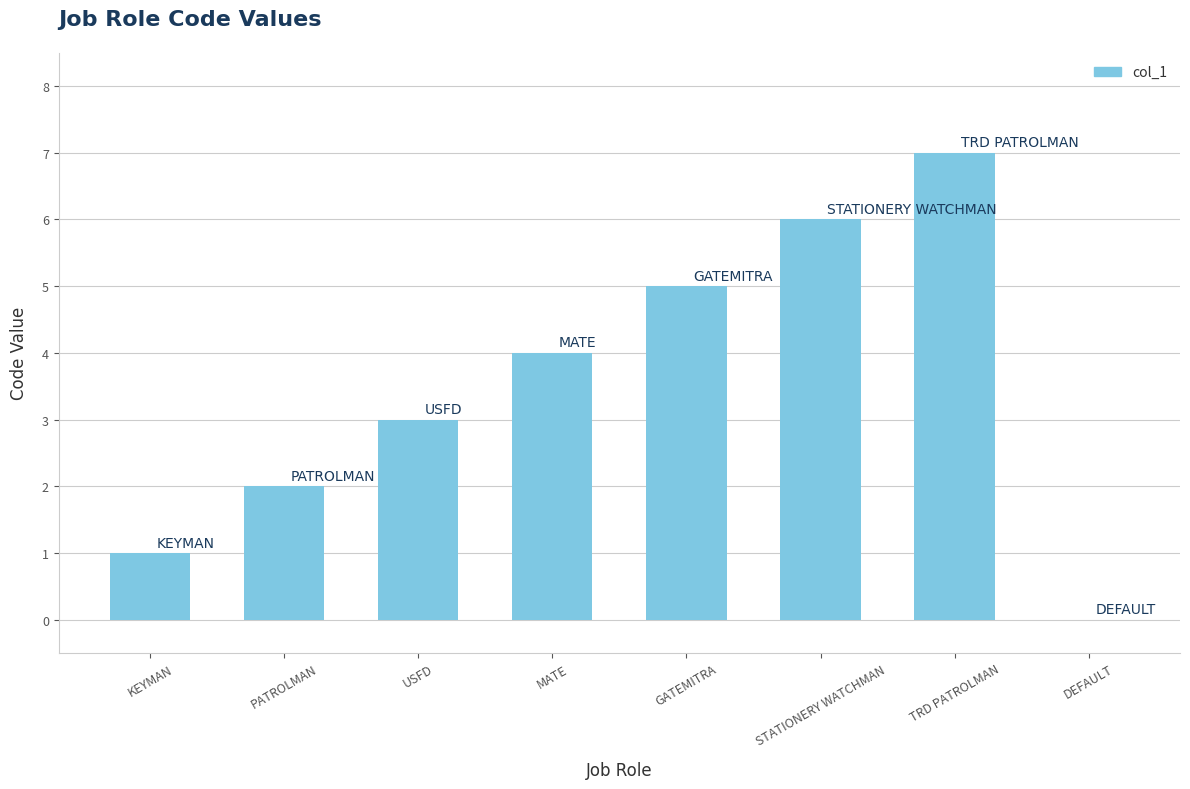

How many positive values are there?

7